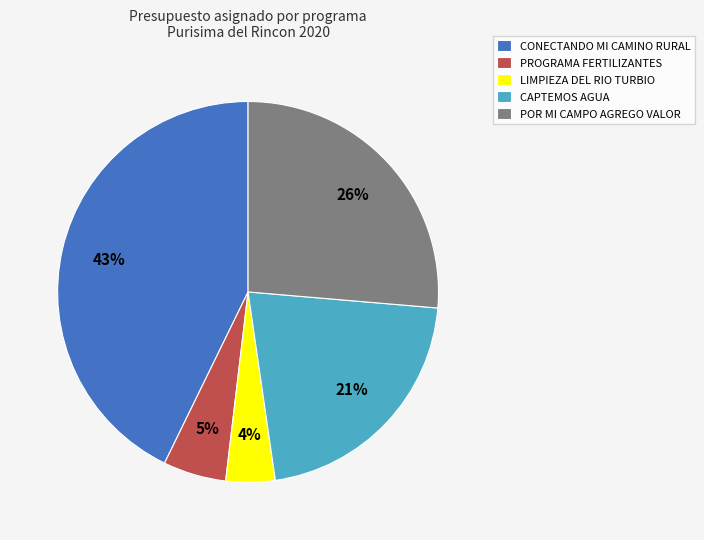

To the nearest percent, what is the difference between the largest and smallest slice percentages?

39%